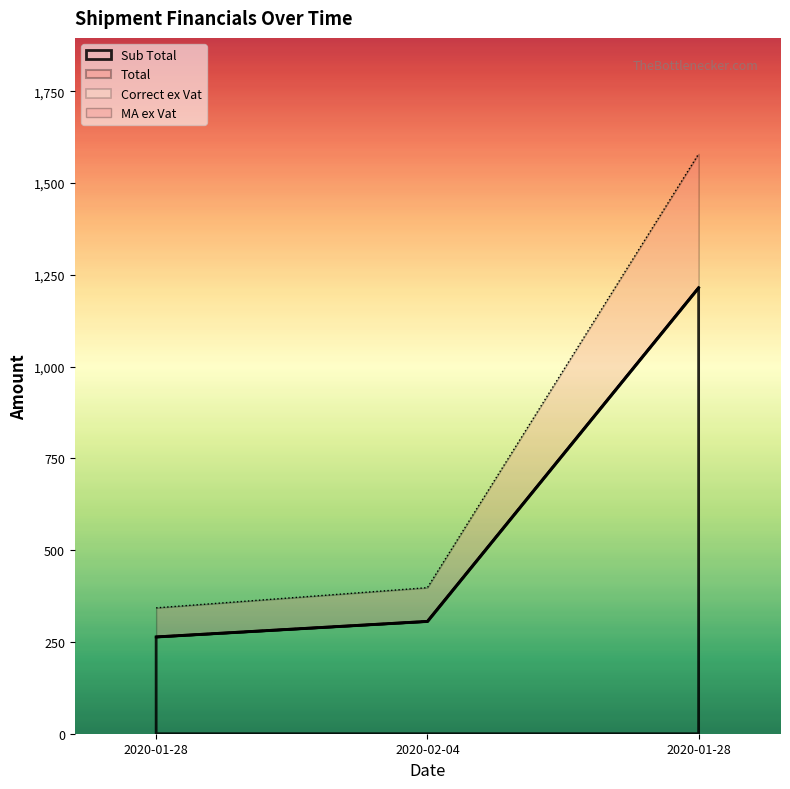

At which label is MA ex Vat closest to 961?

2020-02-04